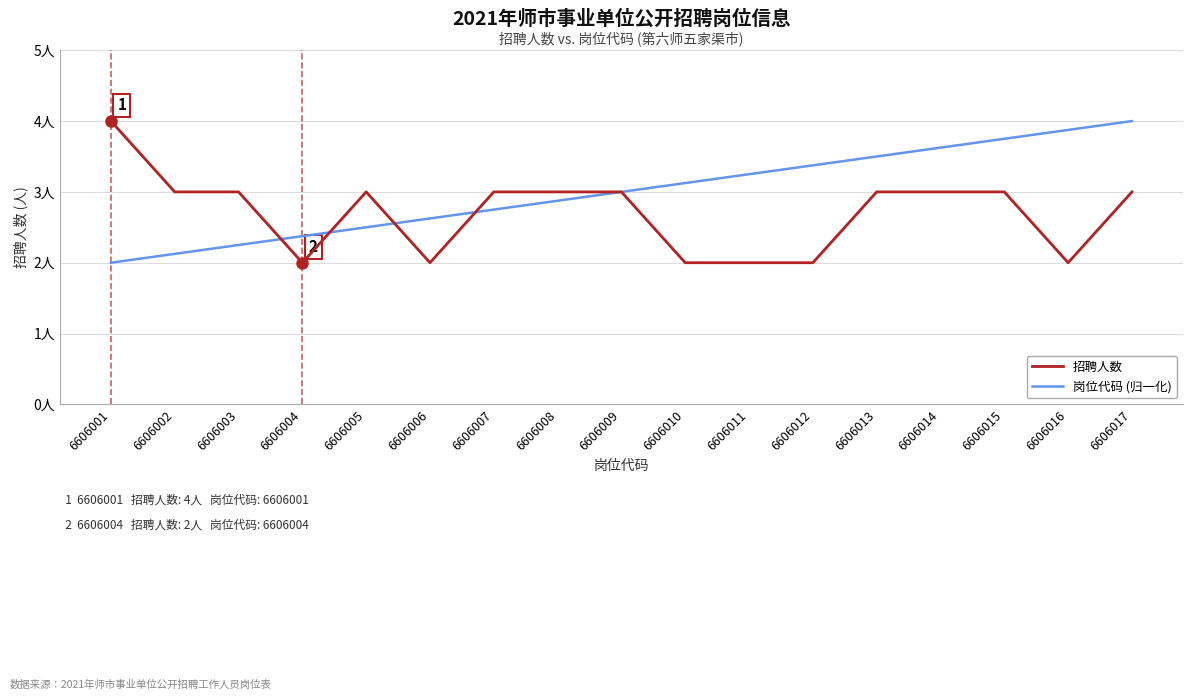

In 招聘人数, how many points are lower than both neighbors (excluding endpoints)?

3